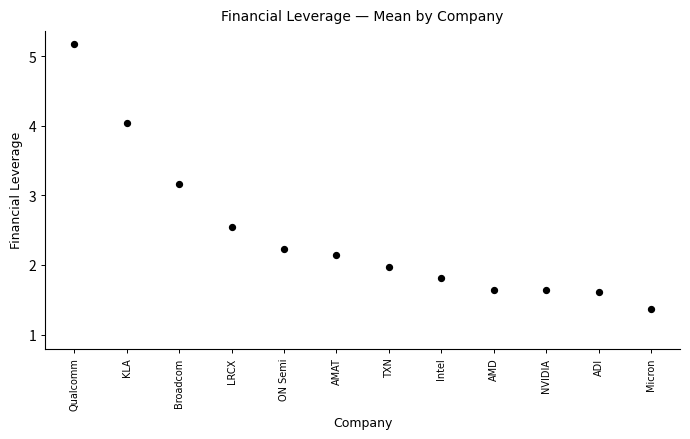

What is the range of Y values (max minus min)?

3.8